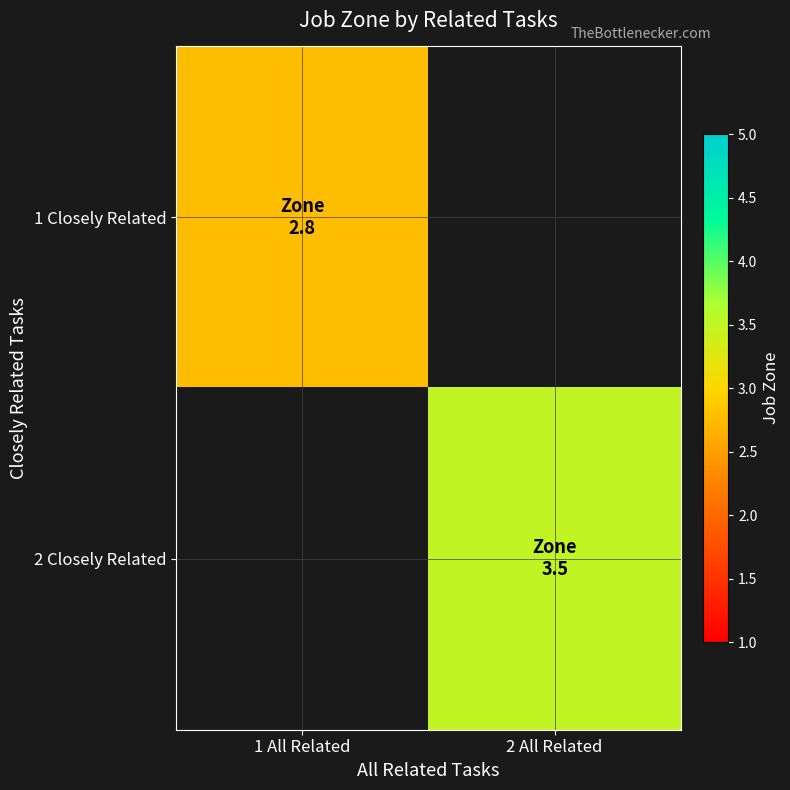

Count the number of categories in the chart.

2